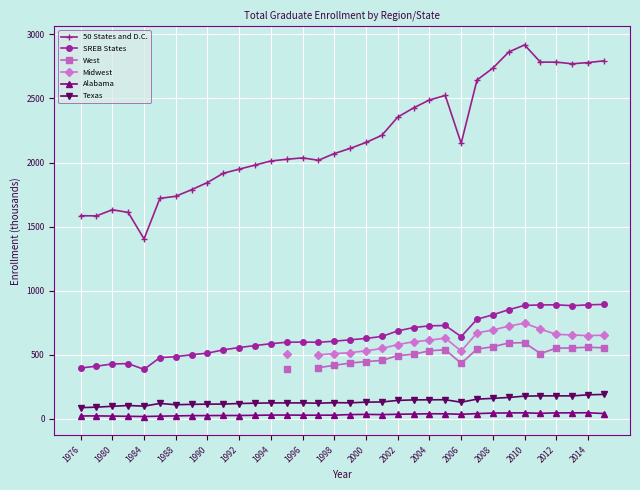

The value of SREB States at 33 is 891.6. True or false?

True